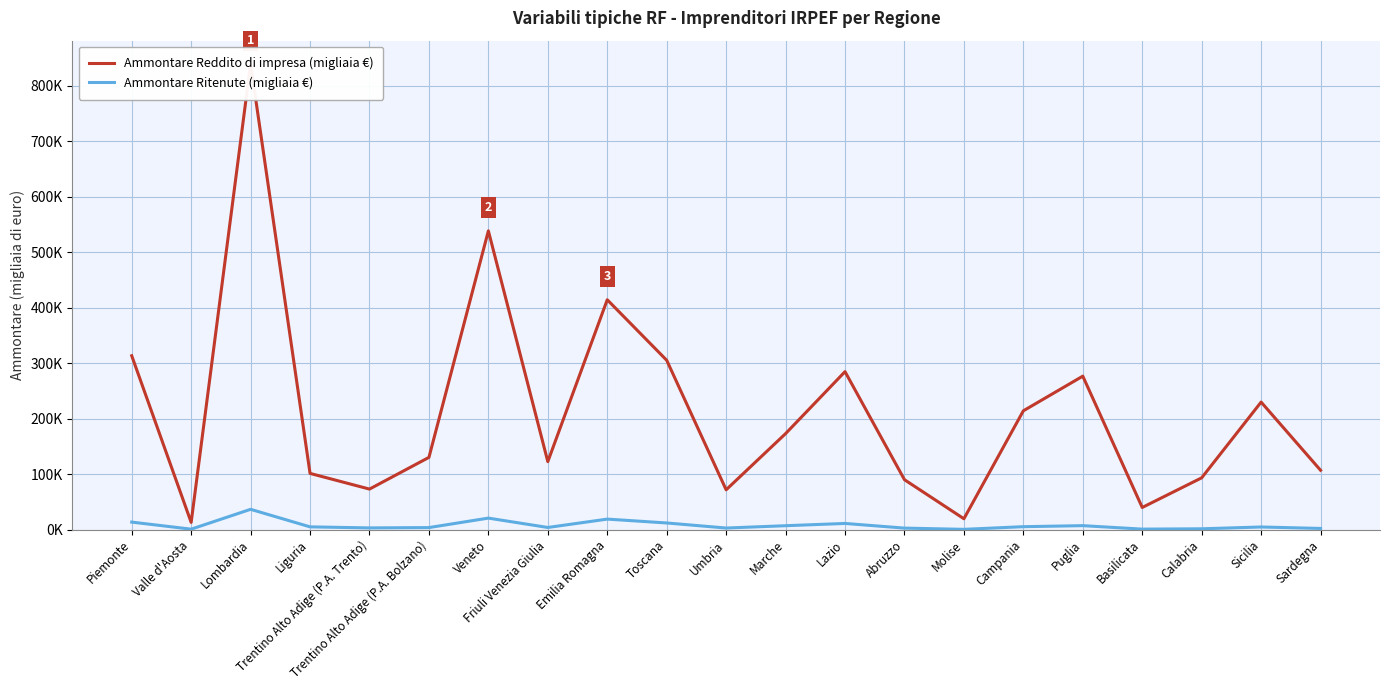

The Ammontare Reddito di impresa (migliaia €) series shows 12878 at Valle d'Aosta. True or false?

True